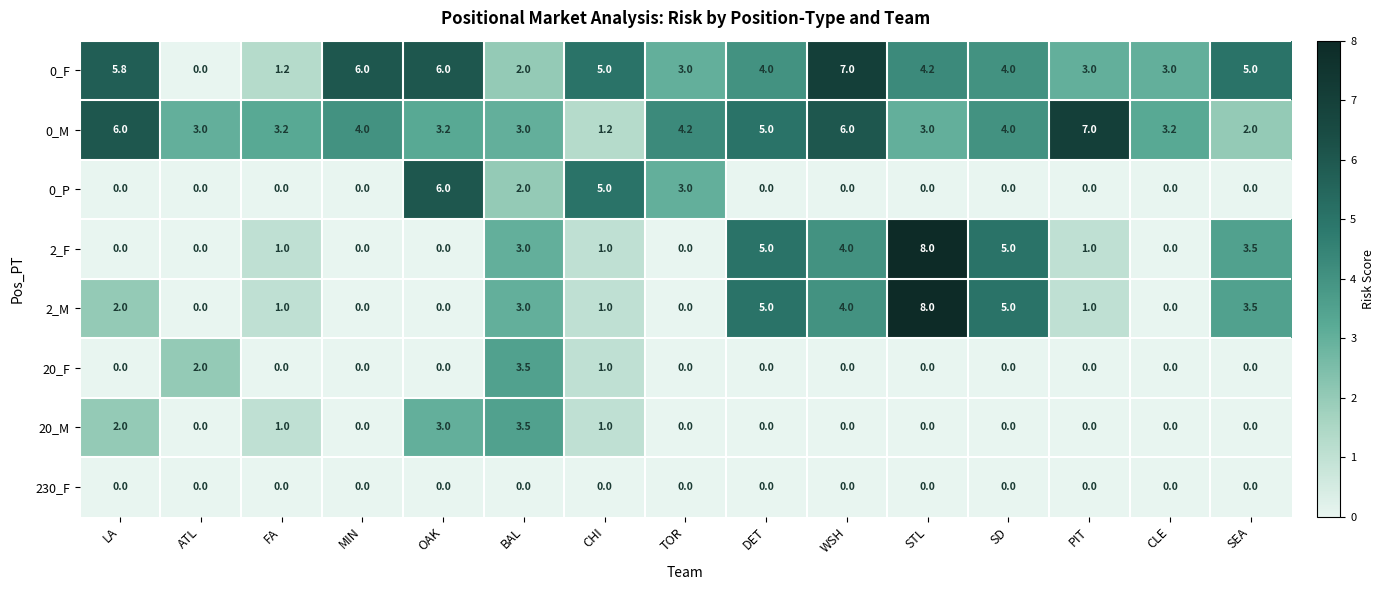

What is the difference between the 0_P values at SD and OAK?

6.0